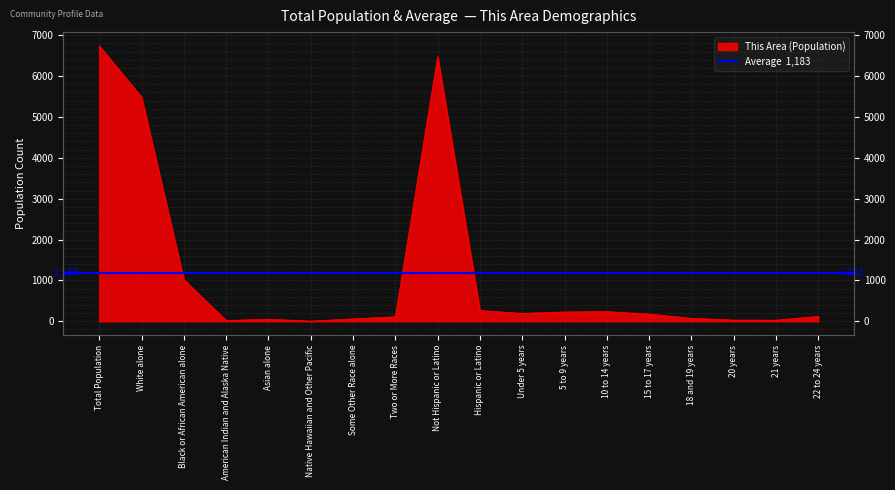

Count the number of values greater than 176.

8